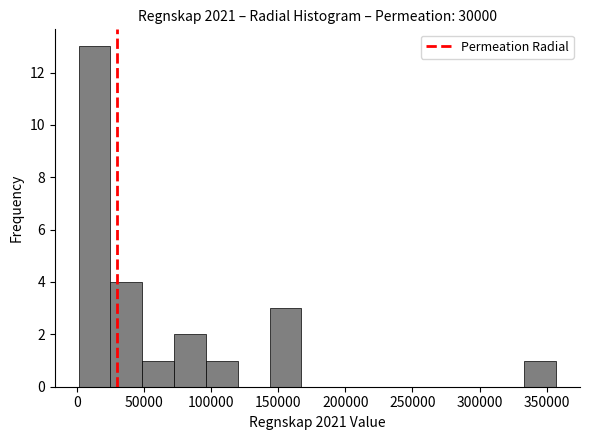

Over which range of the x-axis is the bar tallest?

0 to 25000